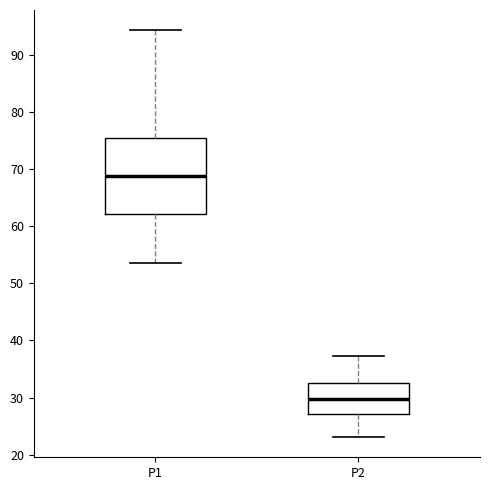

Comparing the boxes themselves (not the whiskers), which one is the tallest?

P1